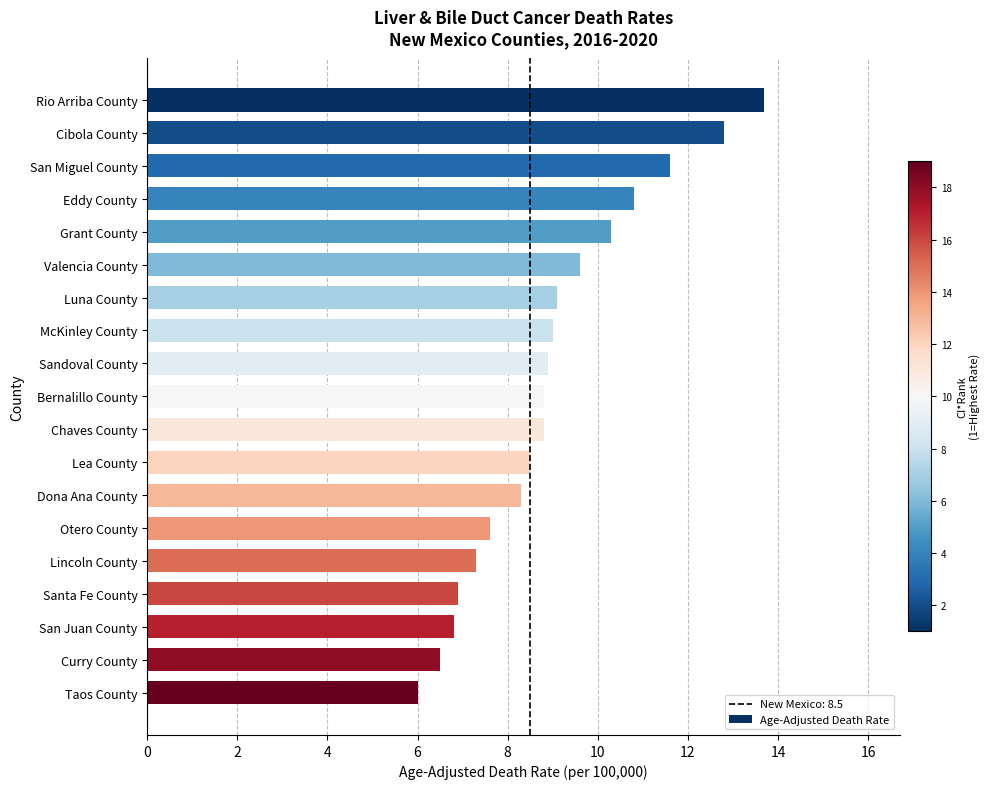

How many bars are there in total?

19